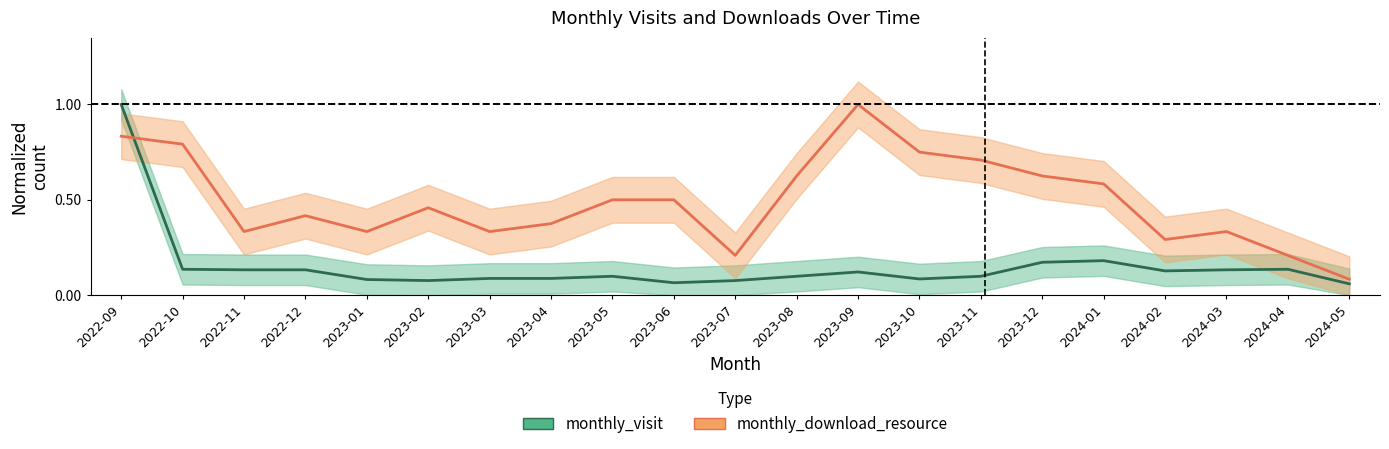

At which category is the sum across all series the highest?

2022-09